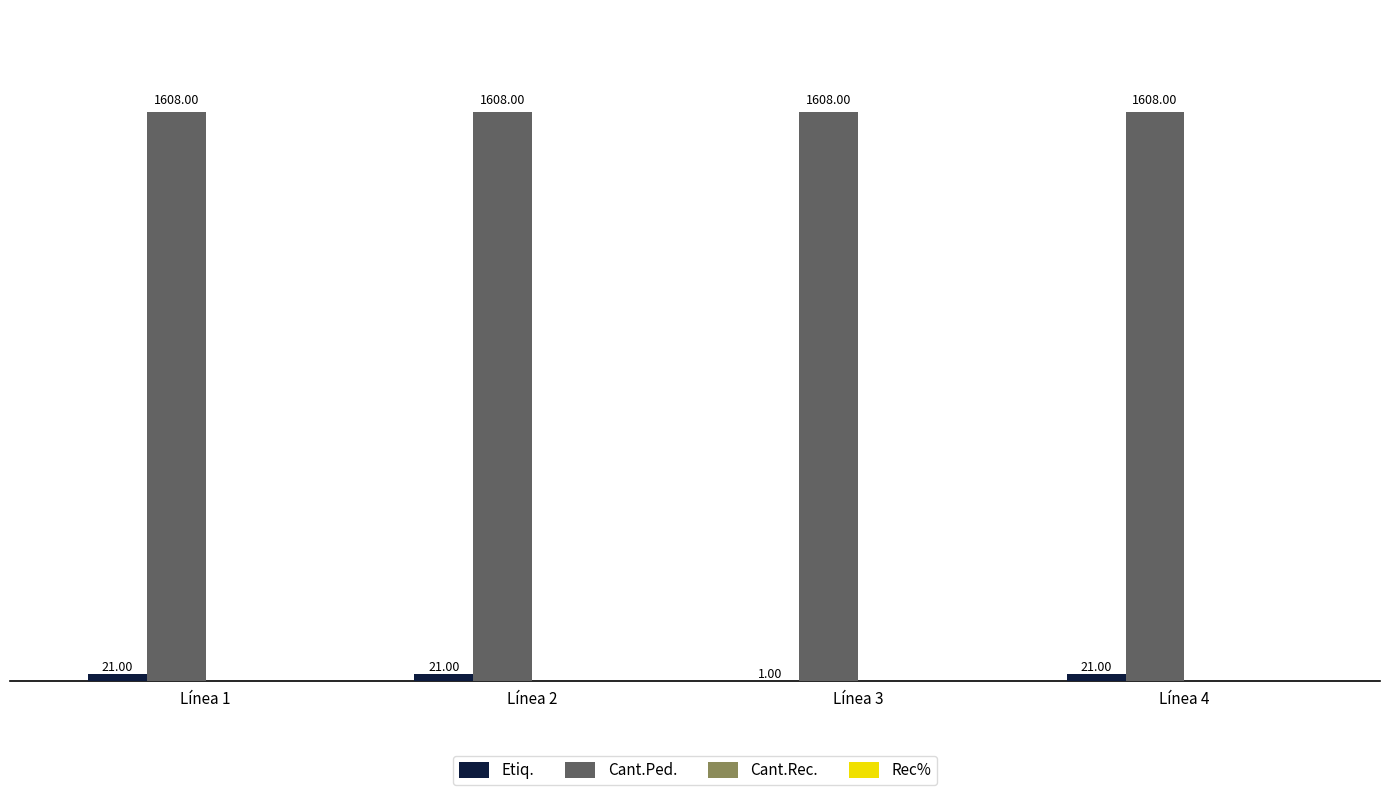

How many series are shown in this chart?

2